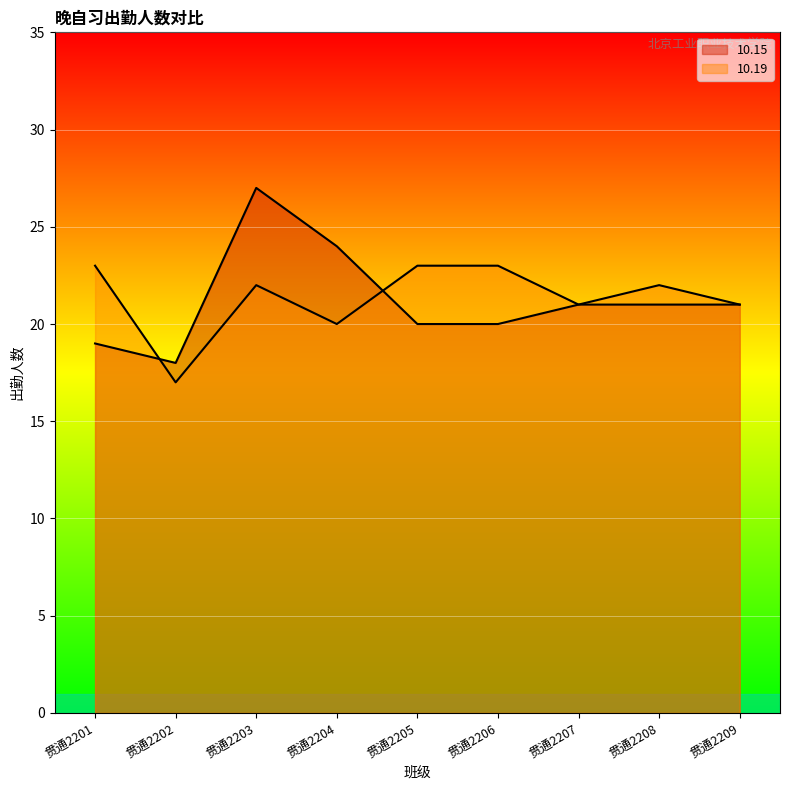

Where is the first local maximum for 10.15?

贯通2203